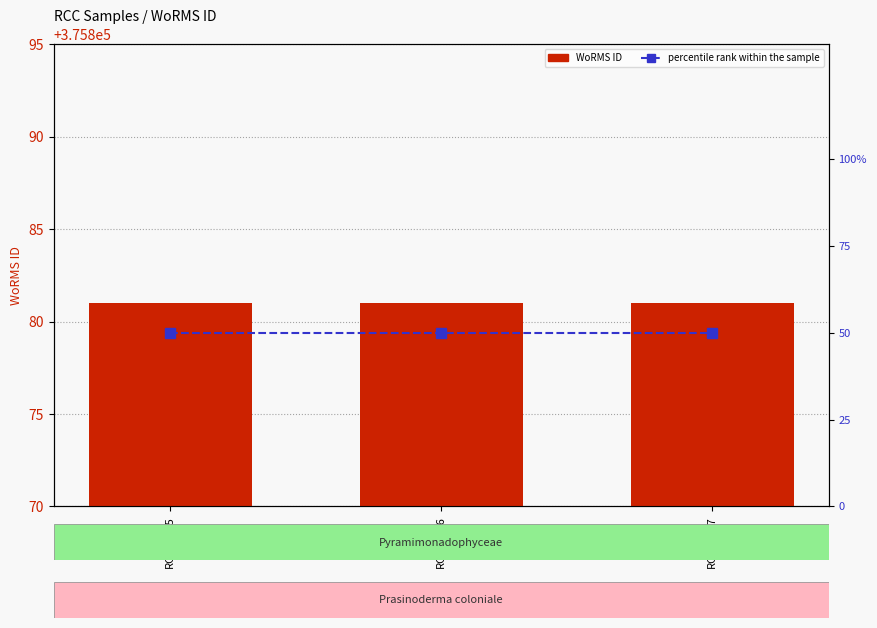

What are all the series names shown in the legend?

WoRMS ID, percentile rank within the sample